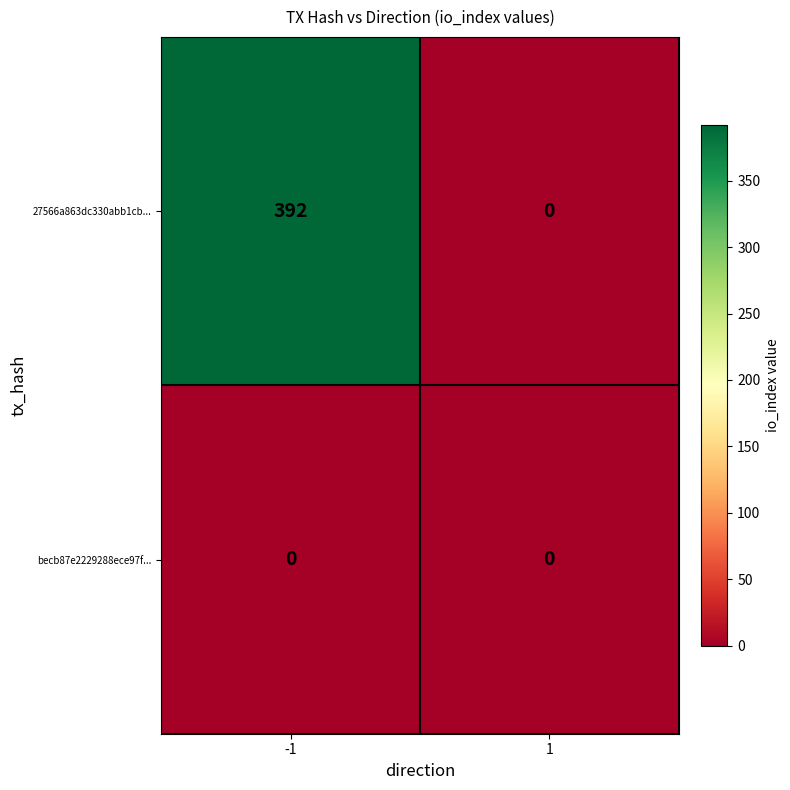

Between -1 and 1, which series saw the biggest shift?

27566a863dc330abb1cb...